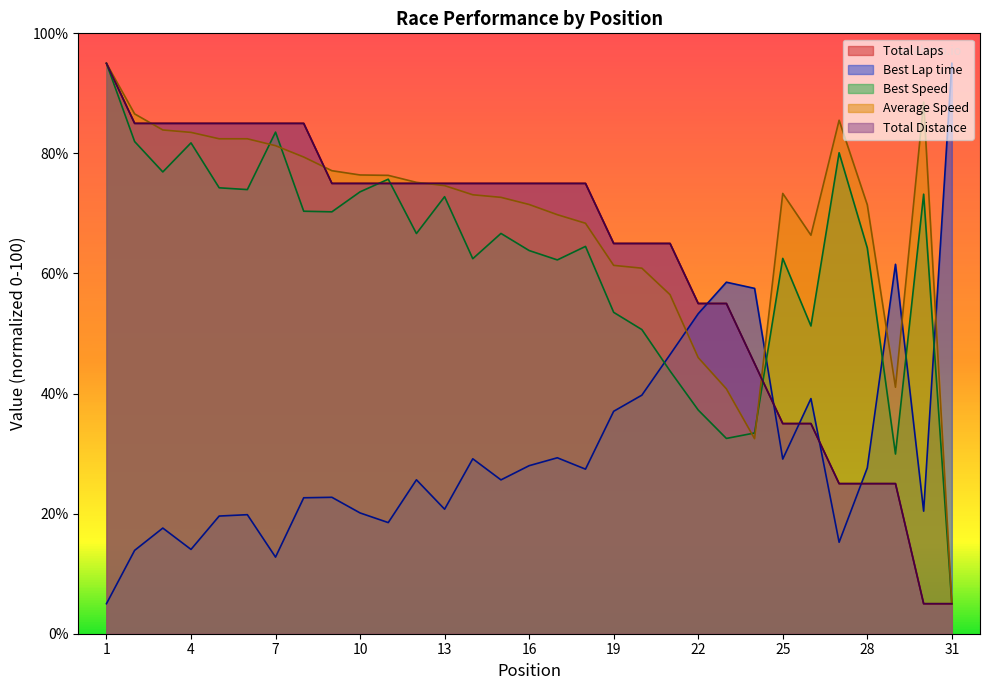

Reading left to right, list all the values displayed in this chart.

Total Laps: 95.0	85.0	85.0	85.0	85.0	85.0	85.0	85.0	75.0	75.0	75.0	75.0	75.0	75.0	75.0	75.0	75.0	75.0	65.0	65.0	65.0	55.0	55.0	45.0	35.0	35.0	25.0	25.0	25.0	5.0	5.0
Best Lap time: 5.0	13.9	17.6	14.0	19.6	19.8	12.8	22.6	22.7	20.1	18.5	25.6	20.7	29.1	25.6	28.0	29.3	27.4	37.0	39.7	46.5	53.3	58.5	57.5	29.1	39.2	15.2	27.6	61.5	20.4	95.0
Best Speed: 95.0	82.0	76.9	81.8	74.3	74.0	83.5	70.4	70.3	73.6	75.7	66.7	72.8	62.5	66.7	63.8	62.3	64.5	53.5	50.7	43.8	37.3	32.5	33.4	62.5	51.3	80.1	64.3	29.9	73.2	5.0
Average Speed: 95.0	86.6	83.9	83.5	82.4	82.4	81.3	79.4	77.1	76.4	76.3	75.2	74.6	73.1	72.7	71.5	69.8	68.4	61.4	60.9	56.5	46.0	40.8	32.5	73.3	66.4	85.5	71.4	41.1	88.5	5.0
Total Distance: 95.0	85.0	85.0	85.0	85.0	85.0	85.0	85.0	75.0	75.0	75.0	75.0	75.0	75.0	75.0	75.0	75.0	75.0	65.0	65.0	65.0	55.0	55.0	45.0	35.0	35.0	25.0	25.0	25.0	5.0	5.0